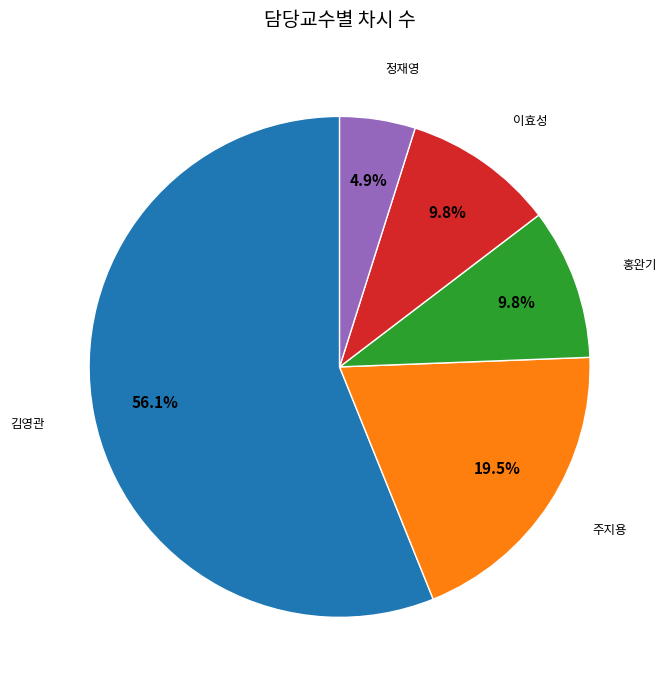

Is there any slice that represents more than half of the pie?

Yes